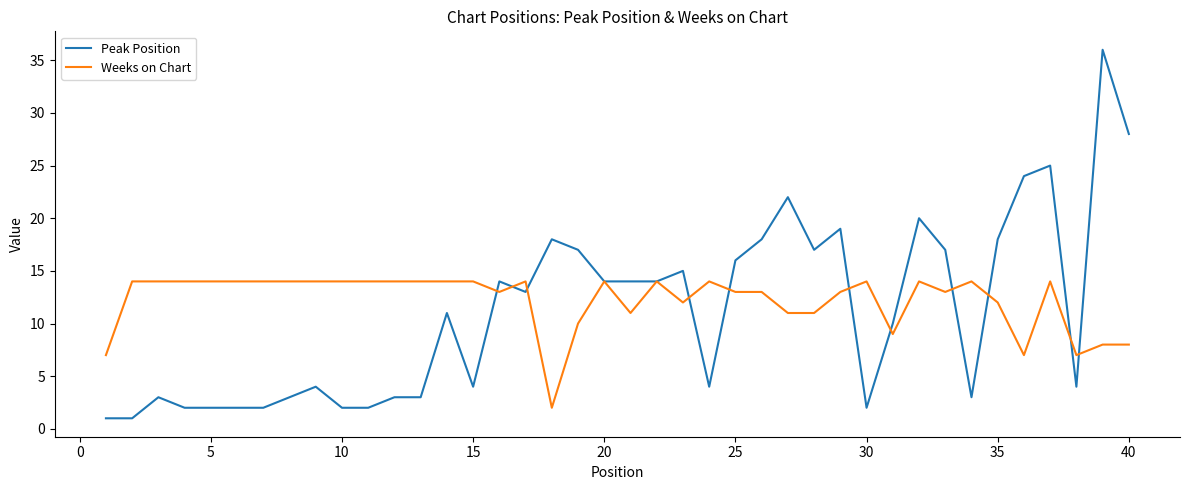

Which series has the largest range (max minus min)?

Peak Position